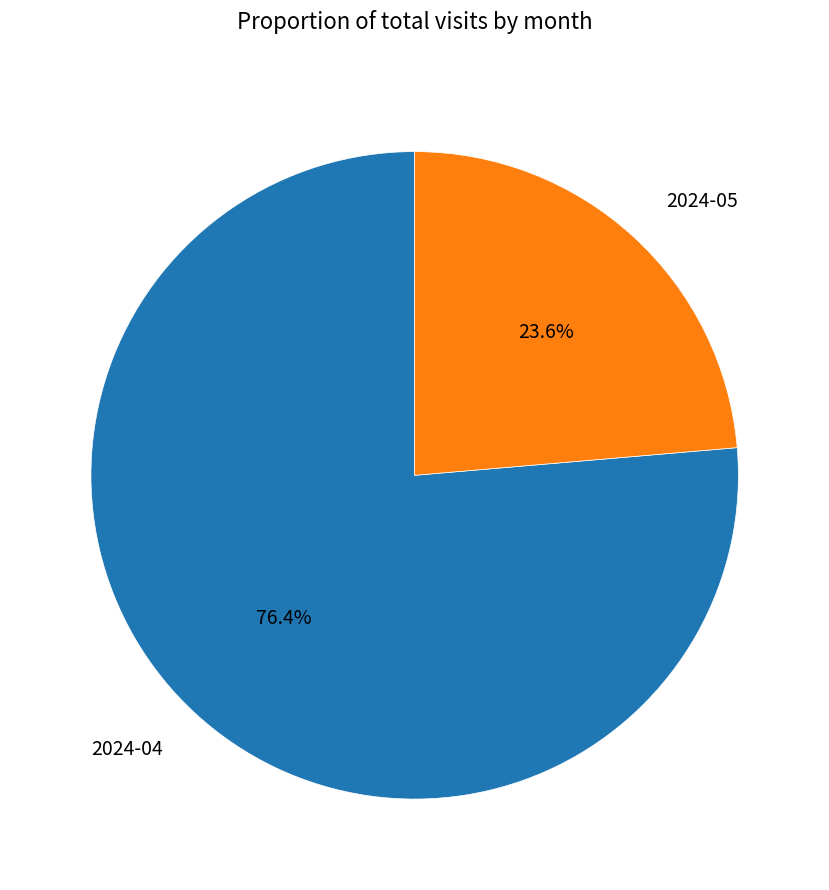

True or false: 2024-05 accounts for 24% of the total.

True